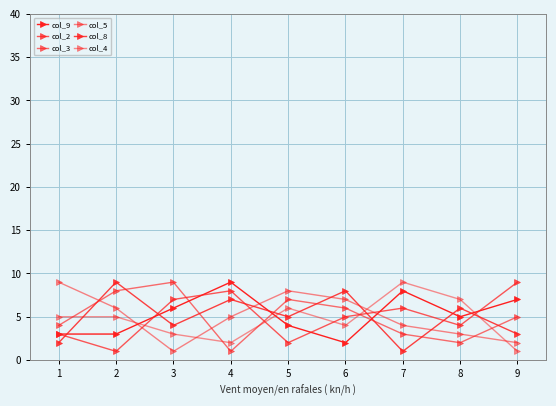

At which category does col_9 reach its first local peak?

4